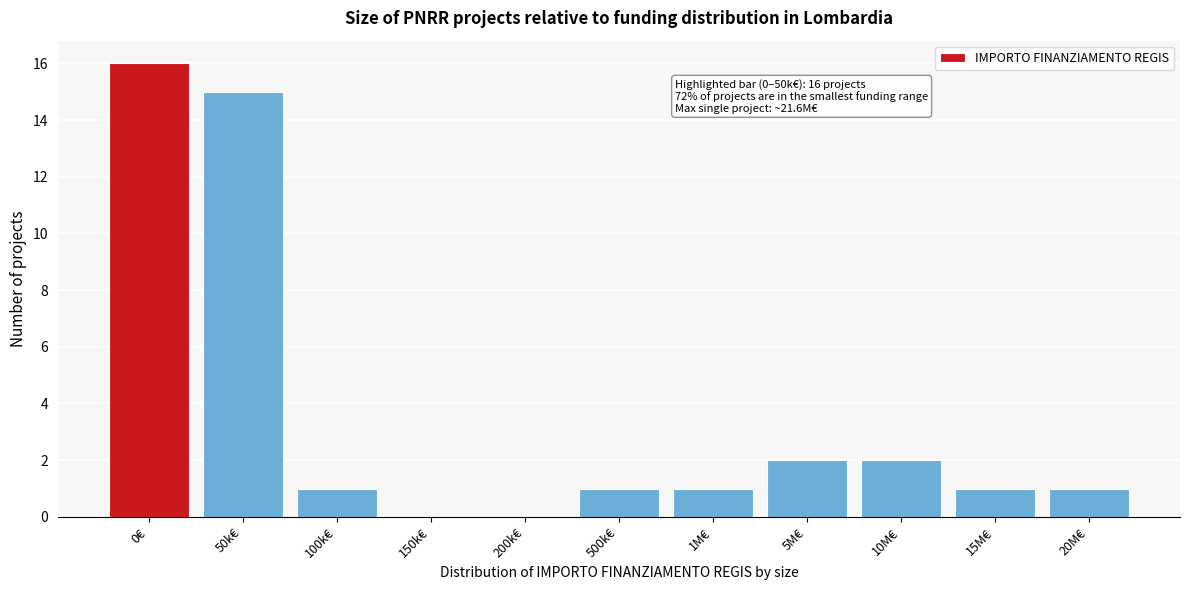

Reading left to right, transcribe all the data shown in this chart.

0€=16	50k€=15	100k€=1	150k€=0	200k€=0	500k€=1	1M€=1	5M€=2	10M€=2	15M€=1	20M€=1